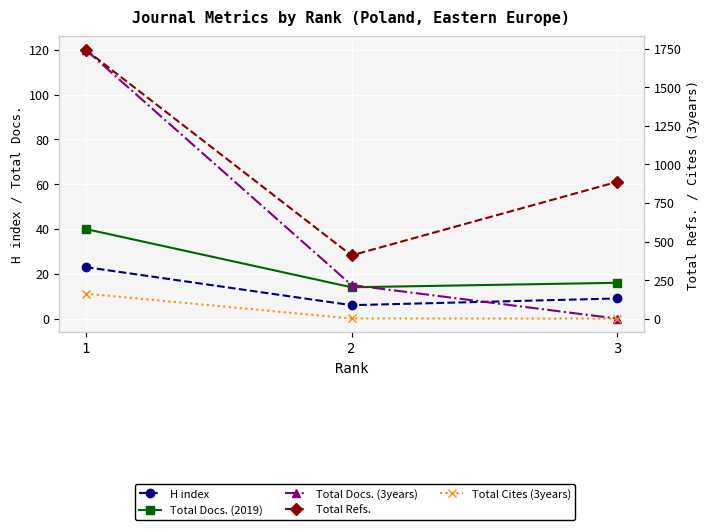

Which category has the highest value in the H index series?

1